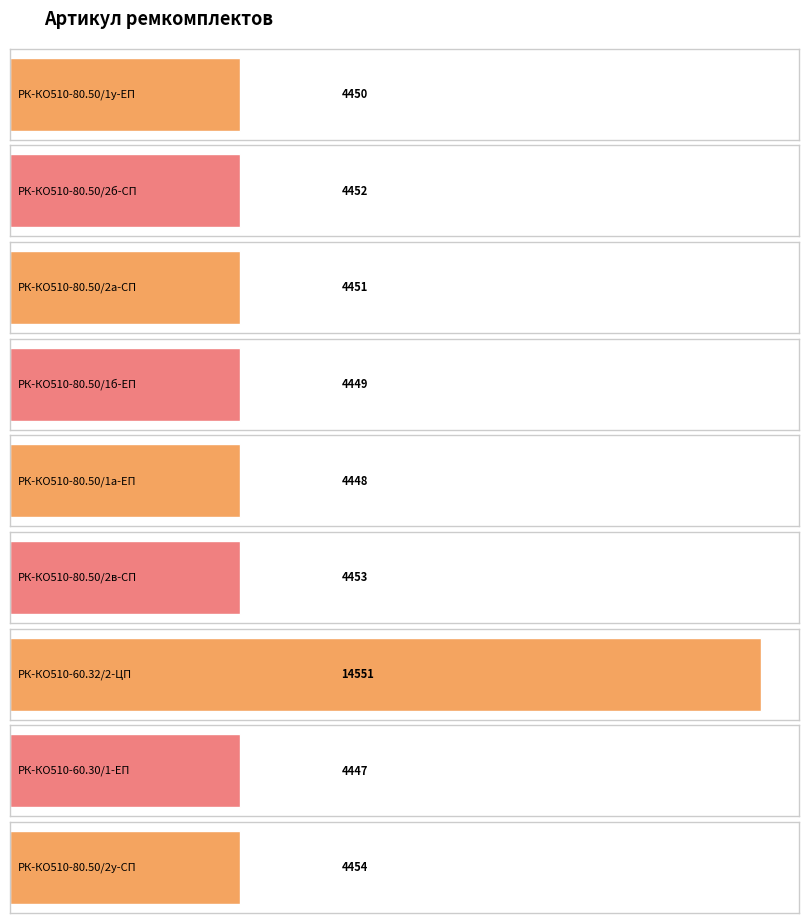

What is the ratio of the value at РК-КО510-80.50/1б-ЕП to the value at РК-КО510-80.50/1а-ЕП?

1.0